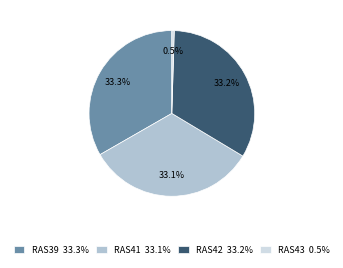

The RAS41 slice represents 33% of the pie. True or false?

True